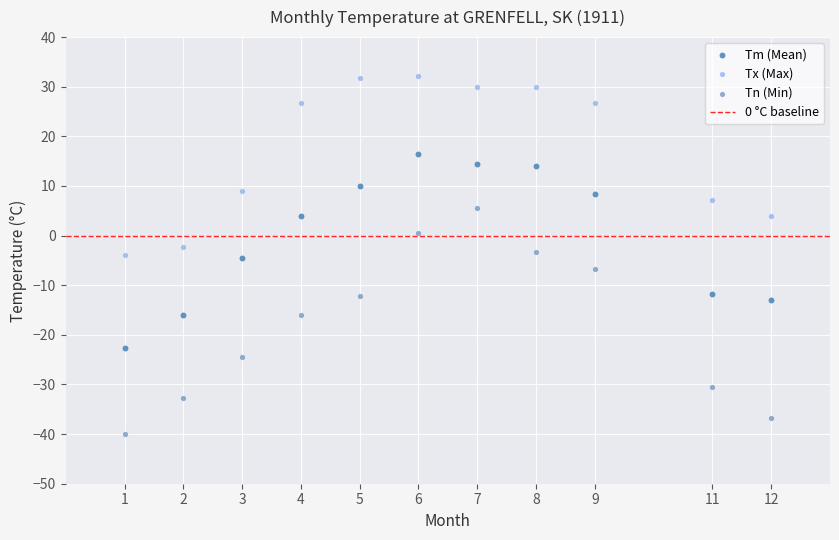

Which series contains the lowest Y value?

Tn (Min)